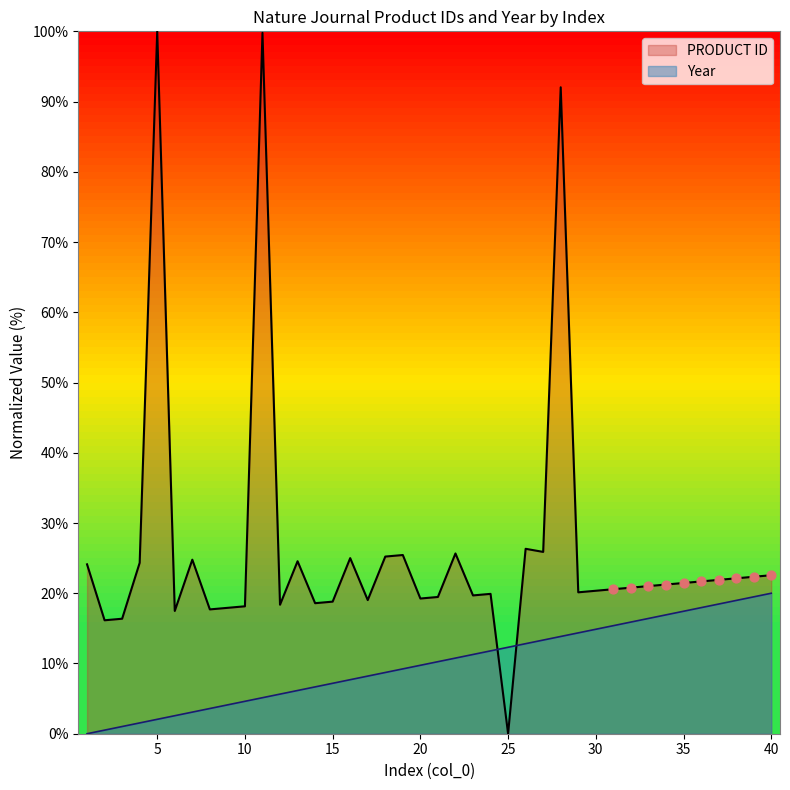

Which has a higher value, 36 or 7?

7